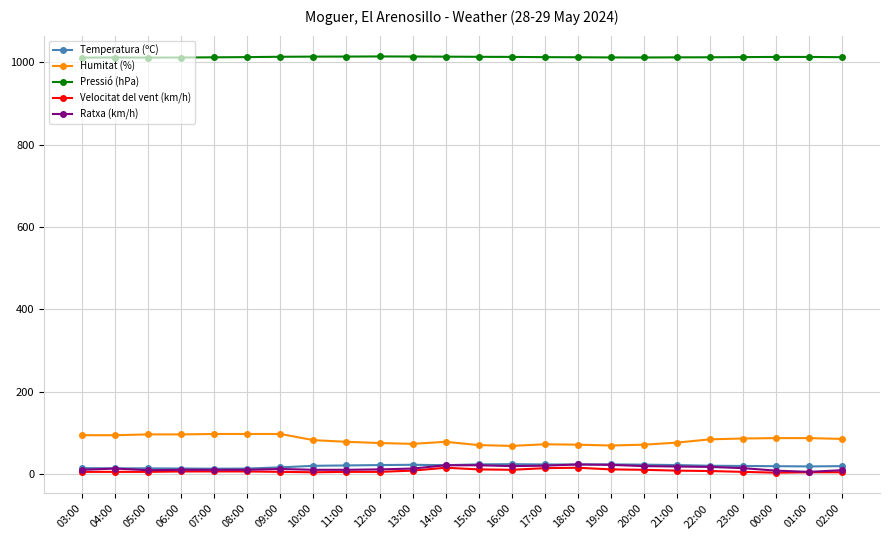

What is the difference between the maximum and minimum values in the Ratxa (km/h) series?

18.0